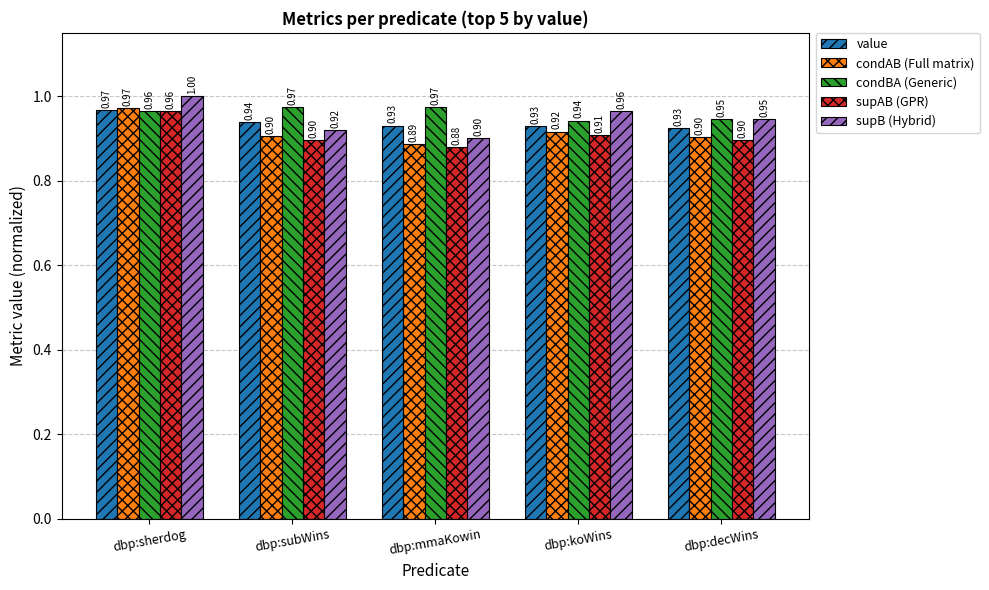

At how many categories does at least one series exceed 0?

5